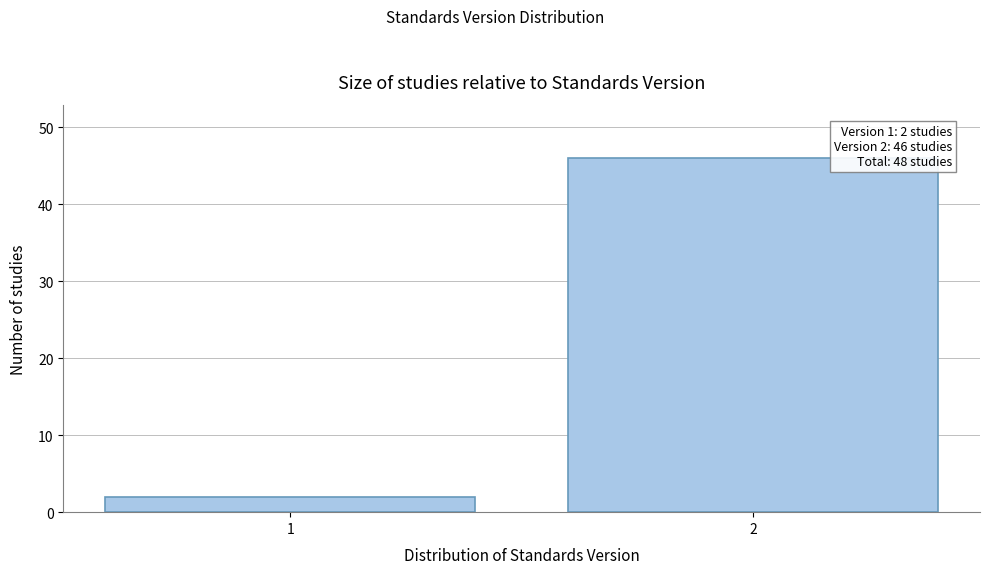

Reading left to right, what are all the values shown in this chart?

2	46